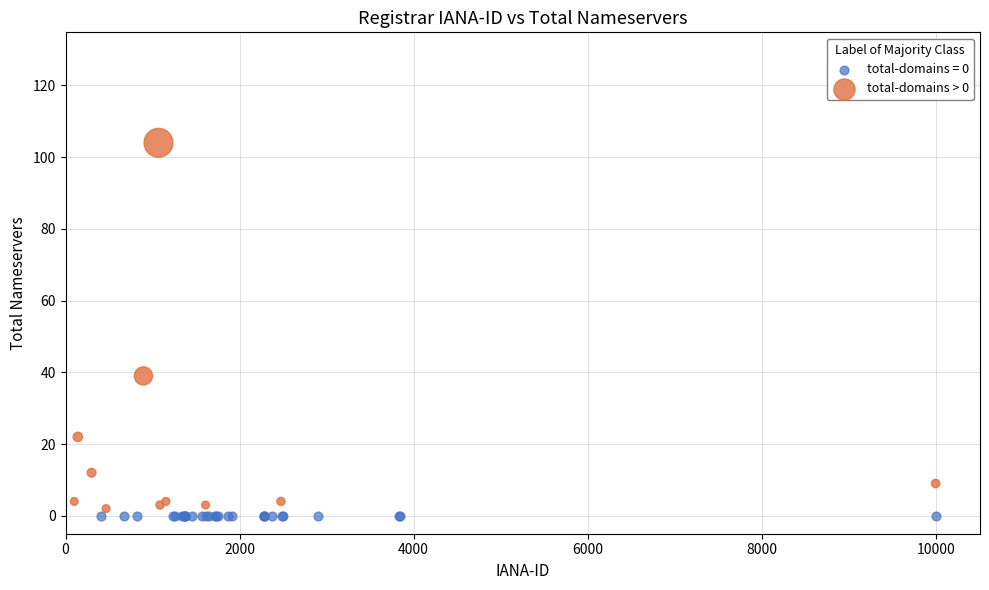

Which series reaches the maximum Y coordinate?

total-domains > 0